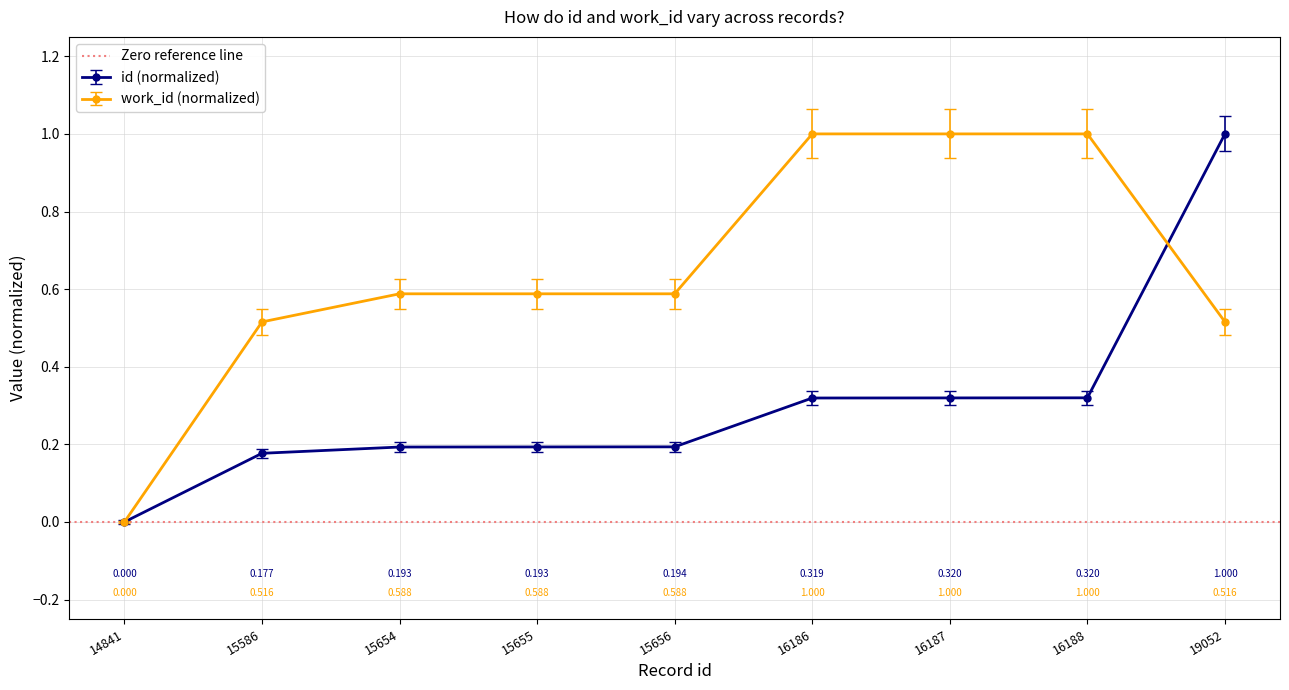

What are all the series names shown in the legend?

id, work_id